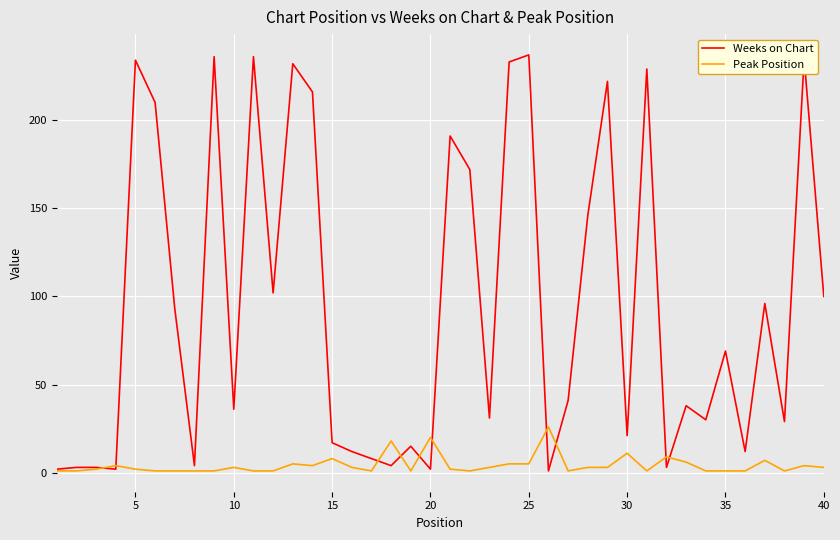

What is the maximum value for Weeks on Chart?

237